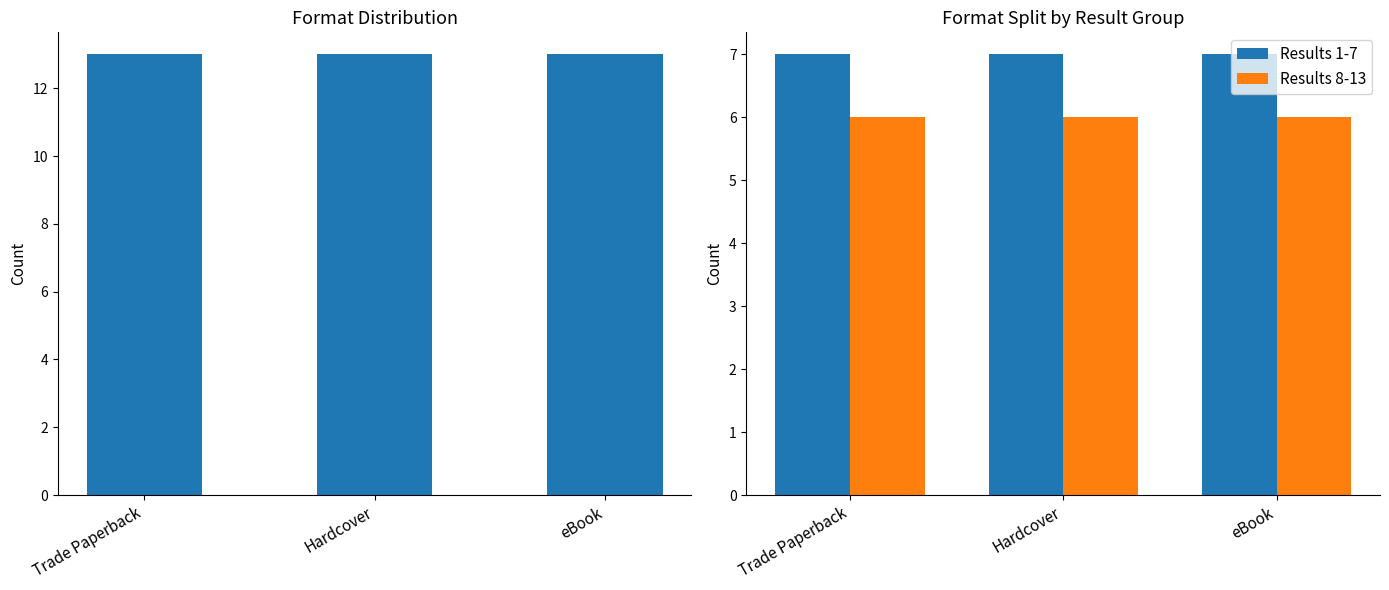

At which category does the chart reach its minimum across all series?

Trade Paperback